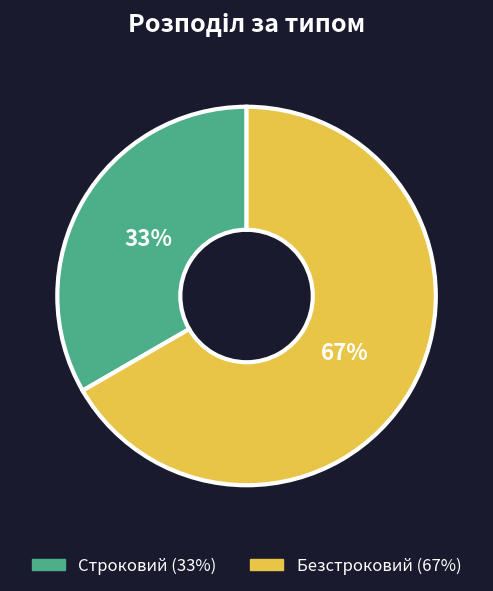

What is the ratio of the value at Безстроковий to the value at Строковий?

2.0